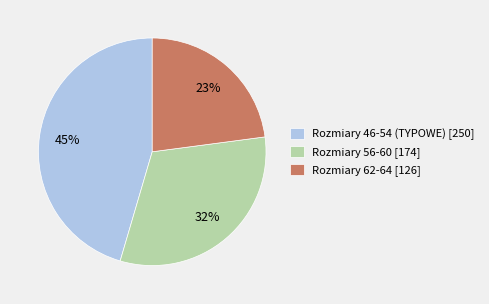

Which has a higher value, Rozmiary 46-54 (TYPOWE) [250] or Rozmiary 62-64 [126]?

Rozmiary 46-54 (TYPOWE) [250]